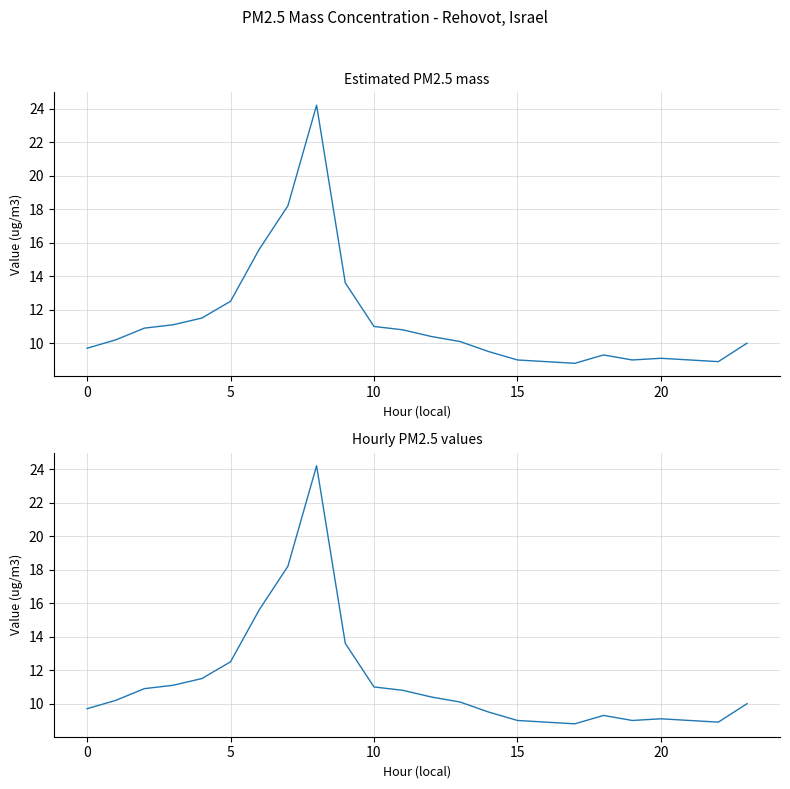

Read the value at 20.

9.1